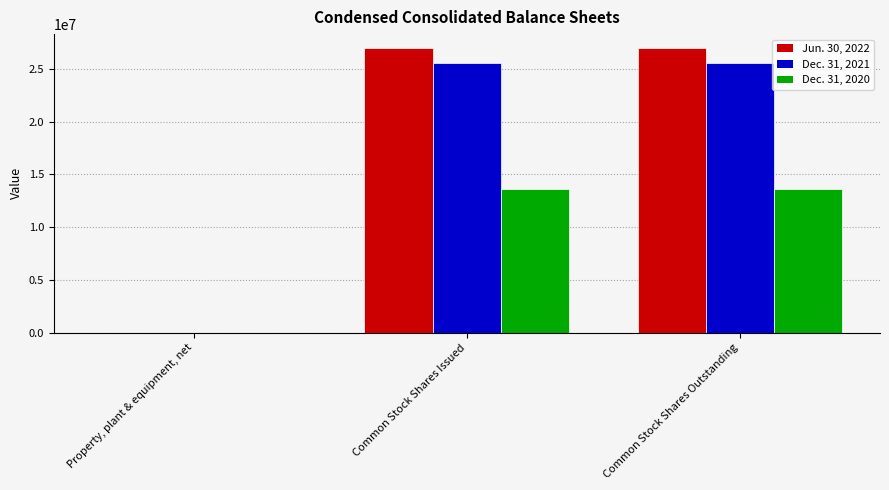

What is the maximum value shown in the chart?

26949282